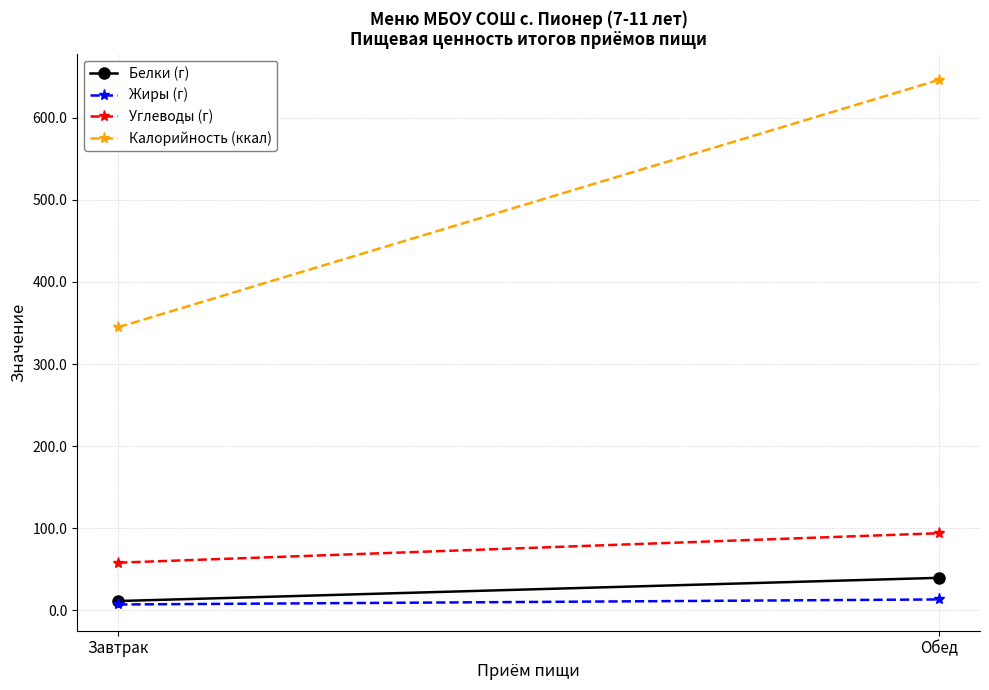

What is the value of the Калорийность (ккал) point at the 2nd from the left?

645.9